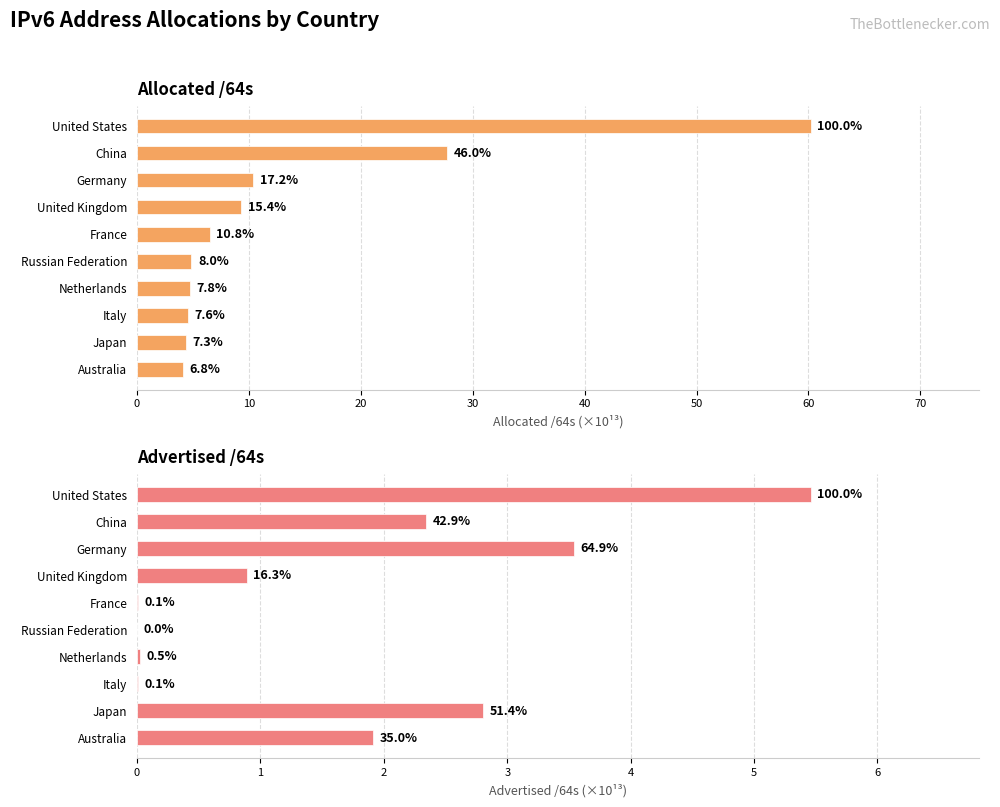

What position from the left is Russian Federation?

6